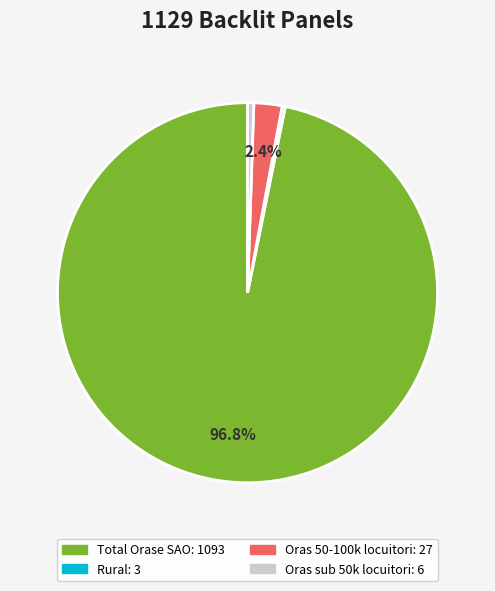

What percentage is NOT represented by Oras 50-100k locuitori?

97.6%